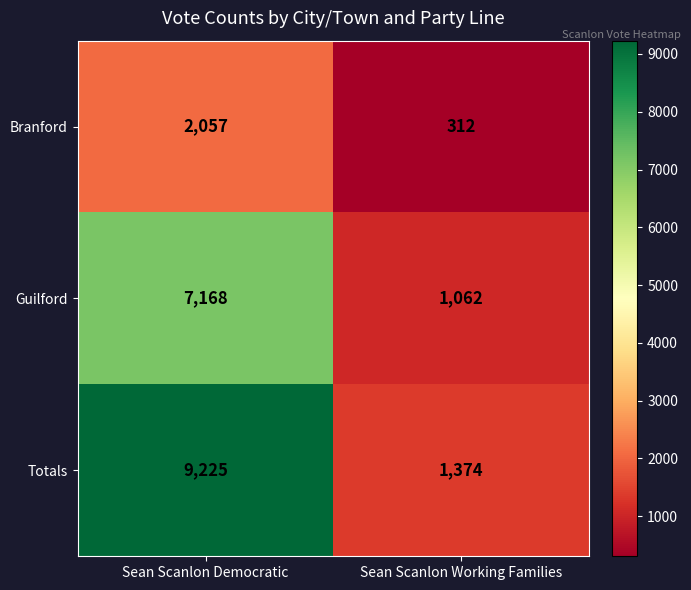

What is the total value across all series at Sean Scanlon Democratic?

18450